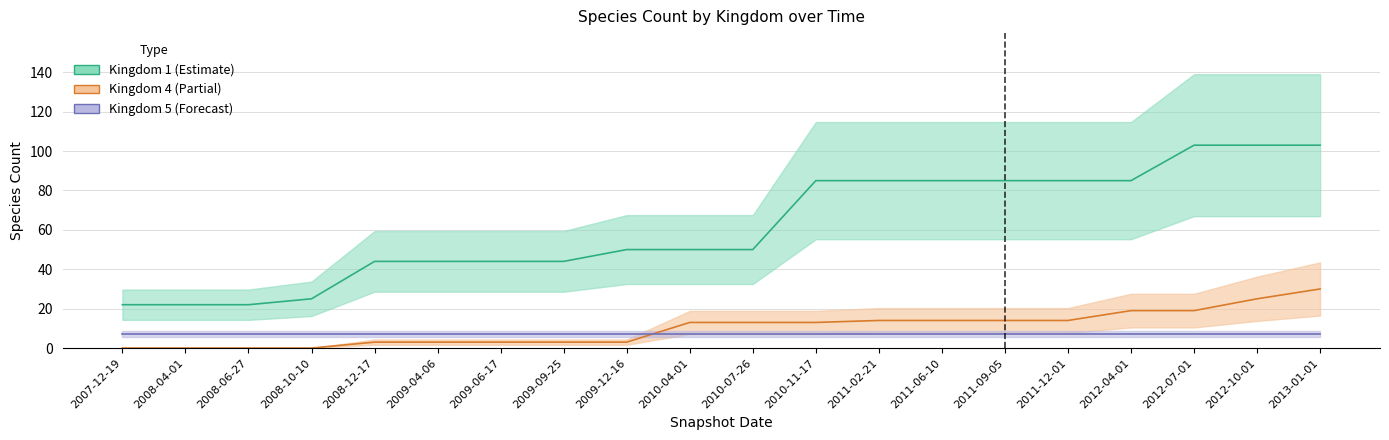

What is the spread (max minus min) of values at 2009-04-06?

41